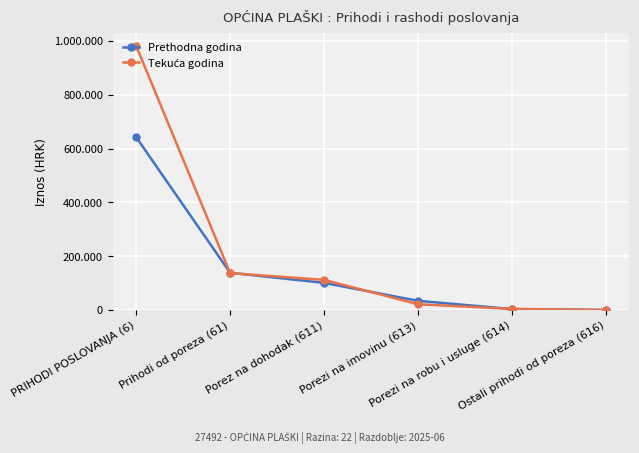

Is this an area chart (filled region under the line)?

No